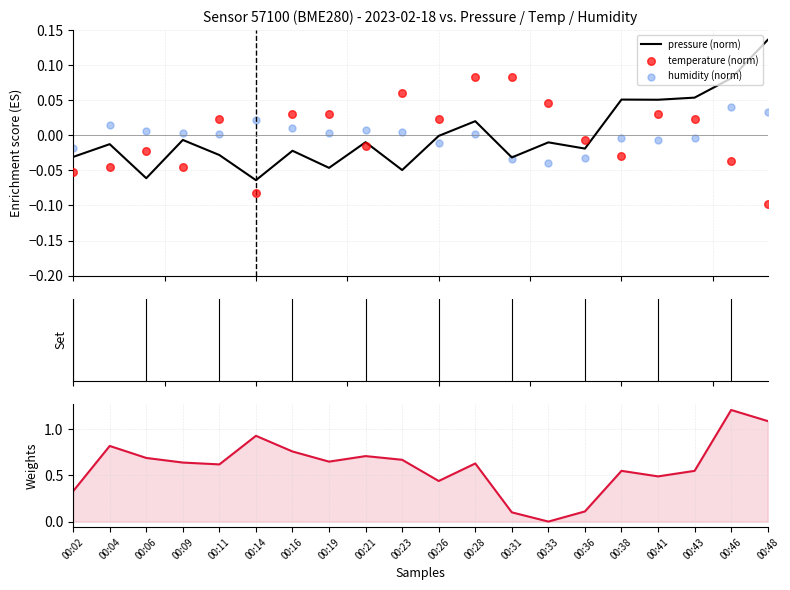

At which category is the sum across all series the highest?

00:46